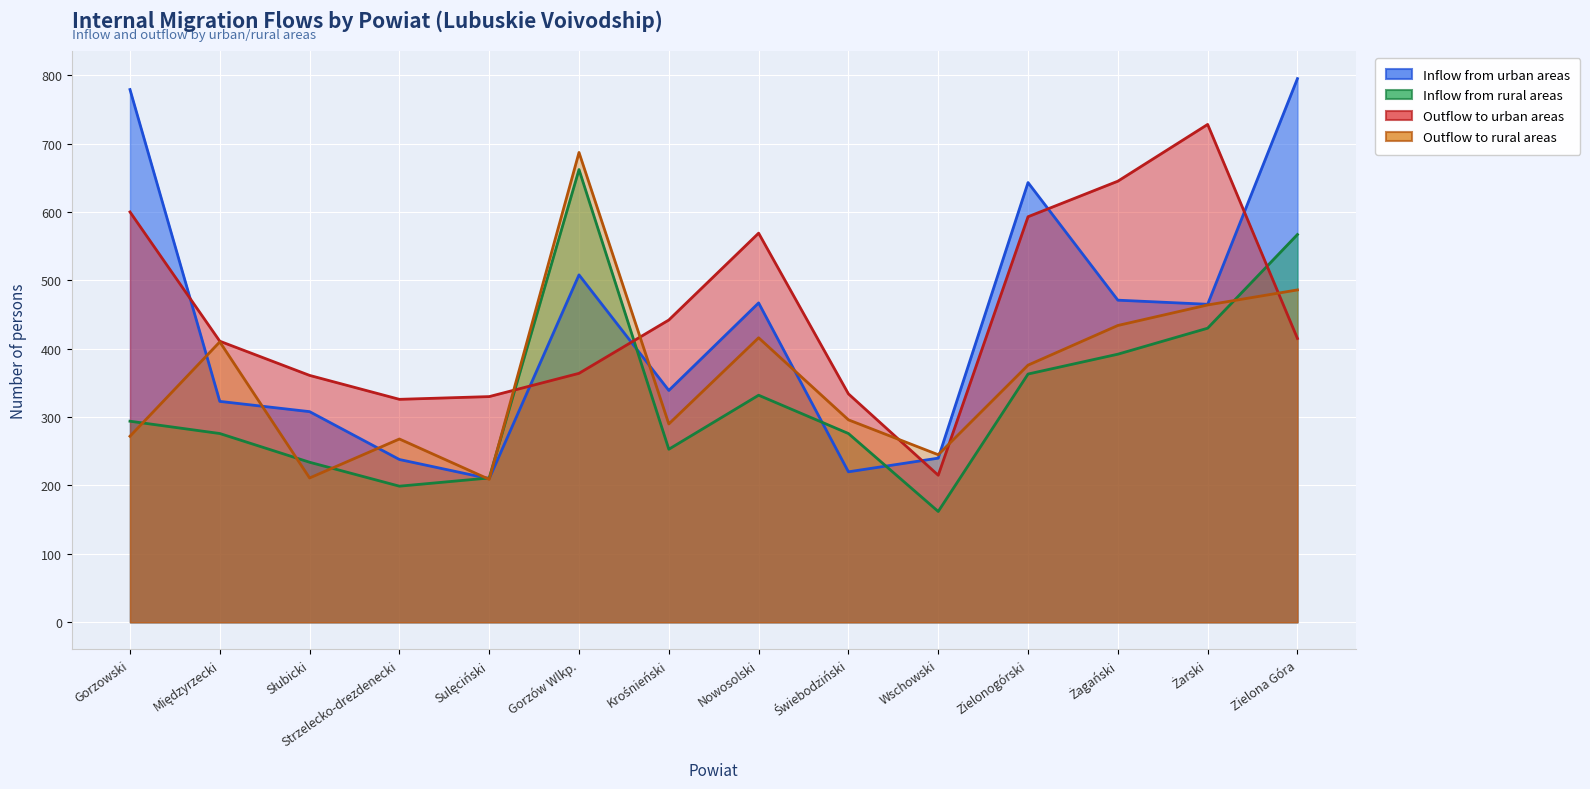

The Inflow from urban areas series shows 220 at Świebodziński. True or false?

True